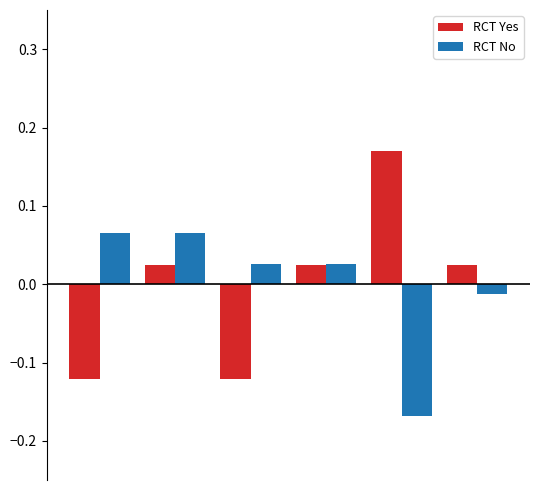

What is the difference between the maximum and minimum values in the RCT Yes series?

0.3